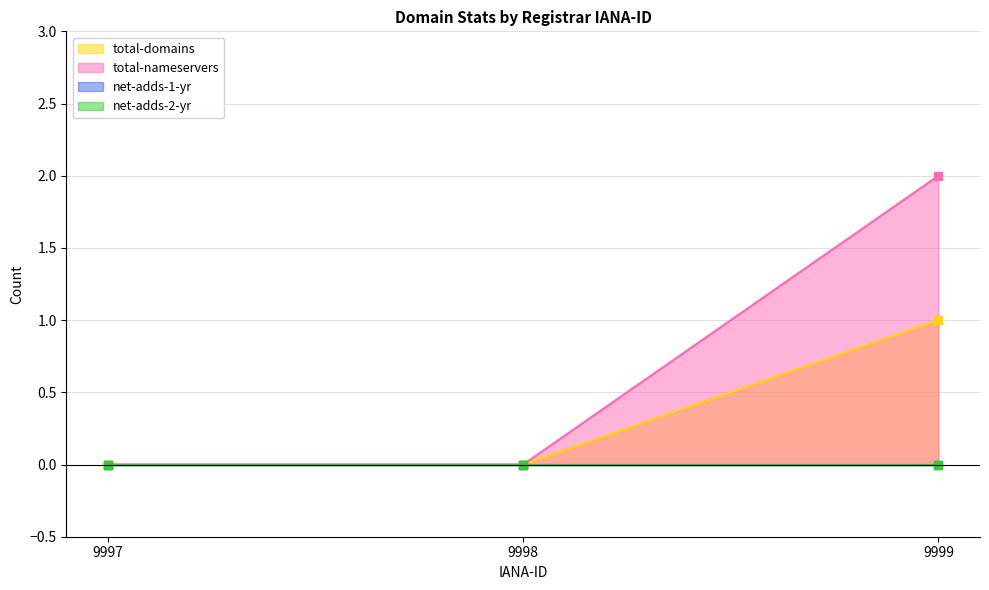

Between 9998 and 9999, which series saw the biggest shift?

total-nameservers